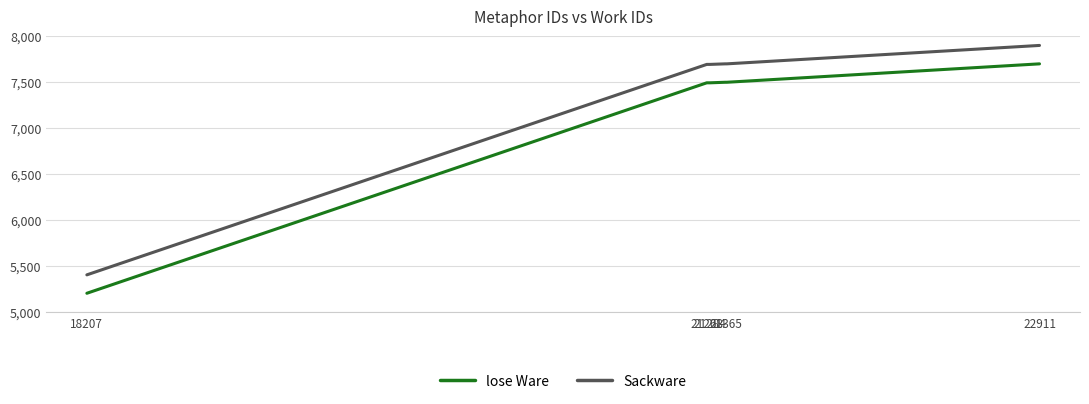

What is the sum of all Sackware values?

74858